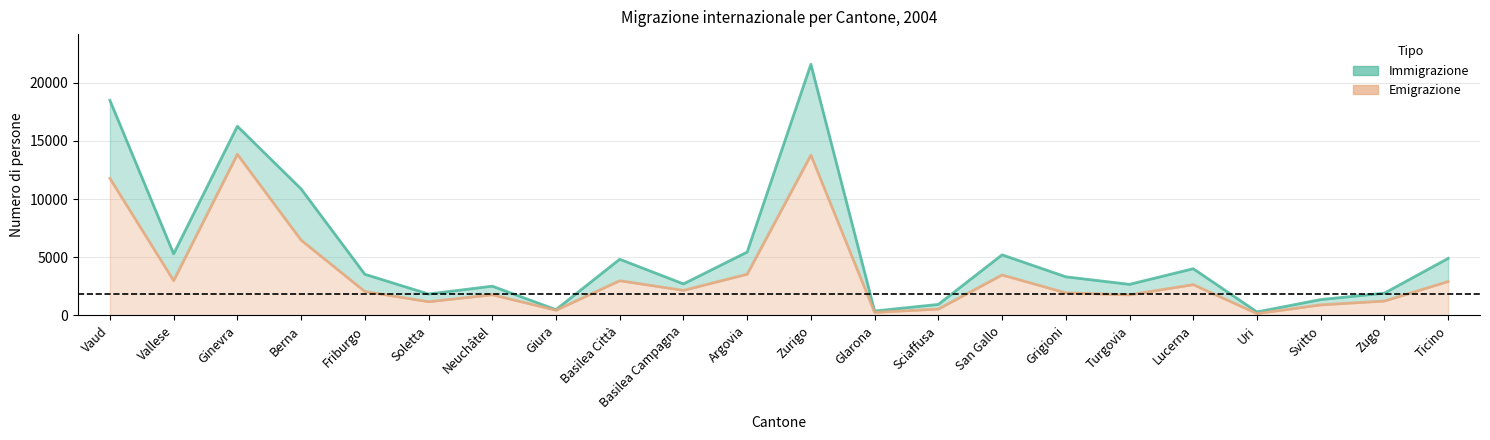

True or false: Emigrazione and Immigrazione cross at least once.

False